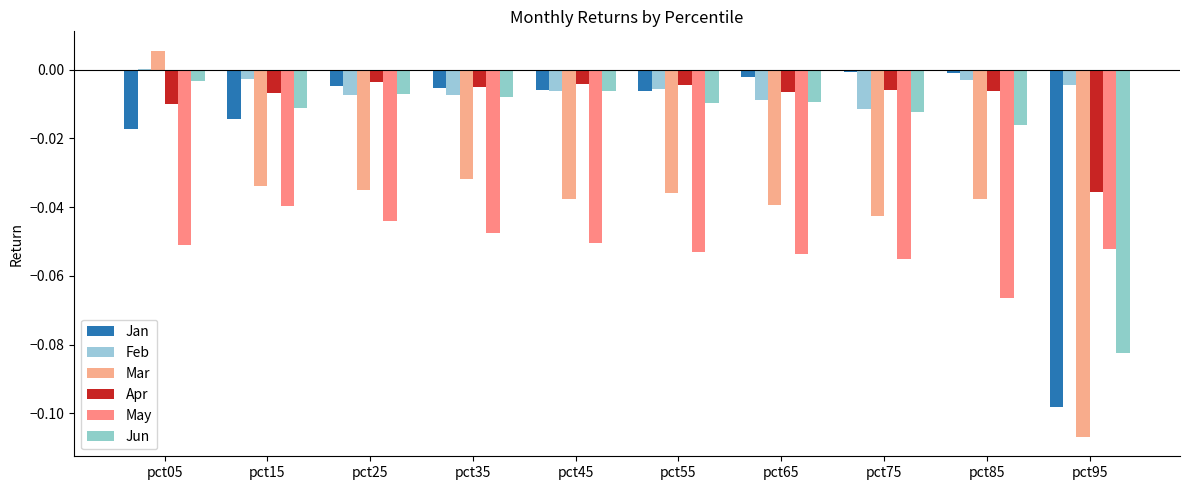

What are all the series names shown in the legend?

Jan, Feb, Mar, Apr, May, Jun